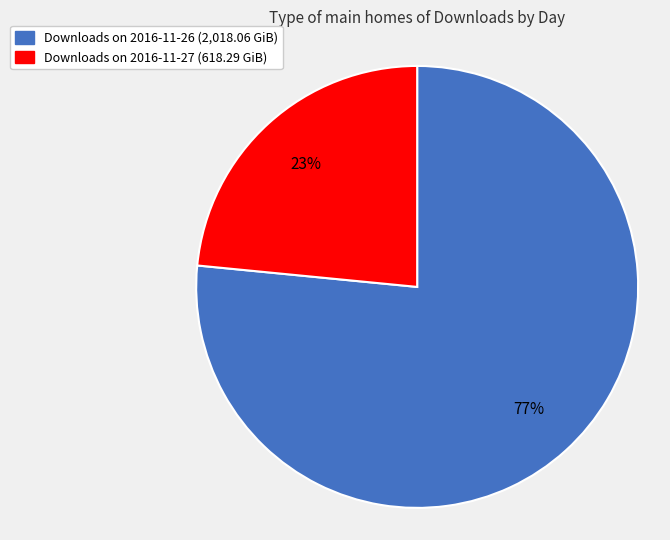

Does any single category account for the majority?

Yes